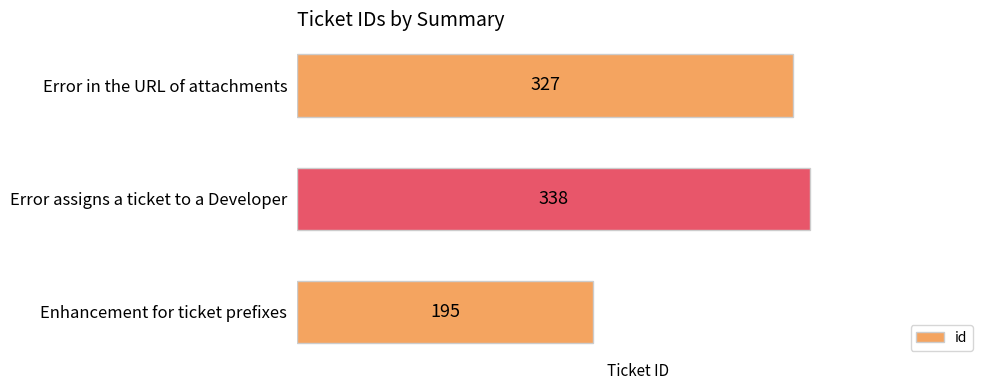

Reading bottom to top, list all the values displayed in this chart.

Enhancement for ticket prefixes=195	Error assigns a ticket to a Developer=338	Error in the URL of attachments=327